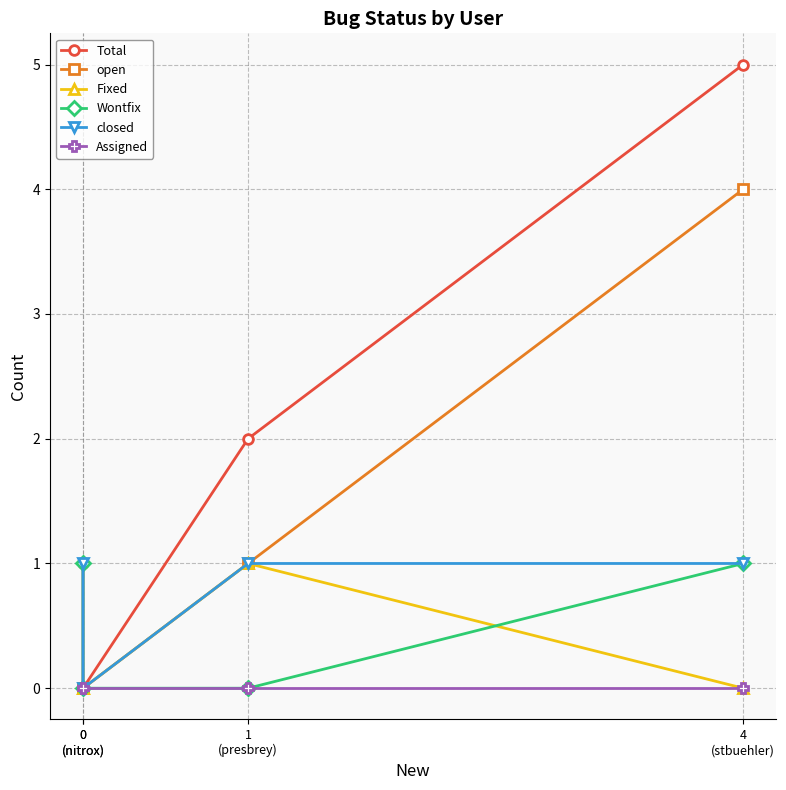

Reading left to right, transcribe all the data shown in this chart.

Total: 0
(nitrox)=1	0
(nitrox)=0	1
(presbrey)=2	4
(stbuehler)=5
open: 0
(nitrox)=0	0
(nitrox)=0	1
(presbrey)=1	4
(stbuehler)=4
Fixed: 0
(nitrox)=0	0
(nitrox)=0	1
(presbrey)=1	4
(stbuehler)=0
Wontfix: 0
(nitrox)=1	0
(nitrox)=0	1
(presbrey)=0	4
(stbuehler)=1
closed: 0
(nitrox)=1	0
(nitrox)=0	1
(presbrey)=1	4
(stbuehler)=1
Assigned: 0
(nitrox)=0	0
(nitrox)=0	1
(presbrey)=0	4
(stbuehler)=0